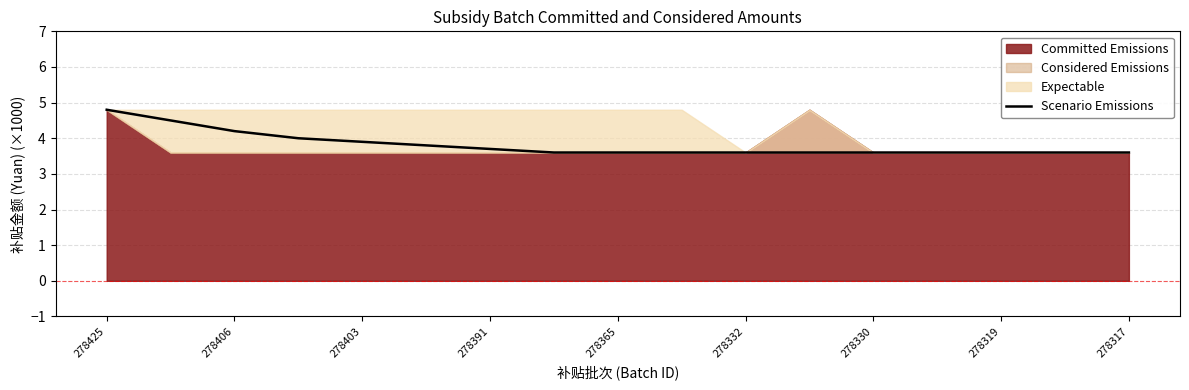

What is the sum of all values?

64.9